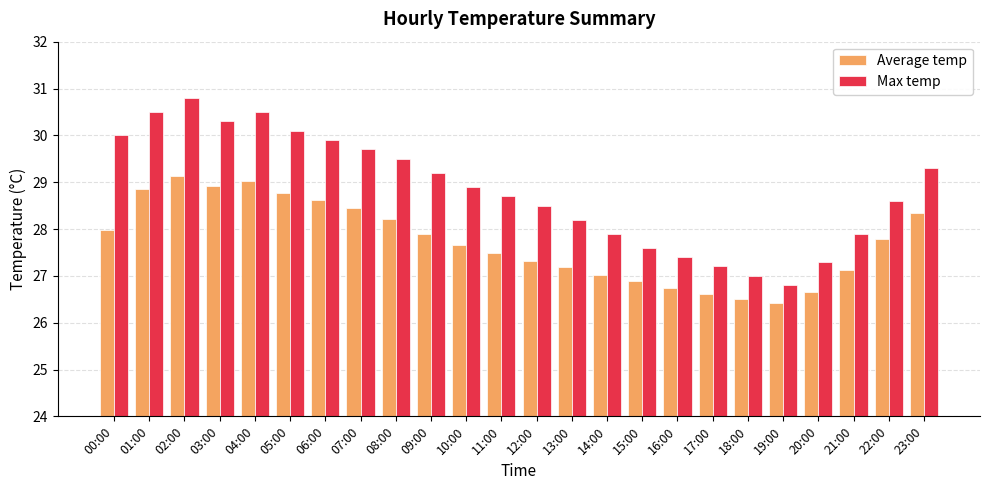

At which label does Max temp first exceed 28?

00:00